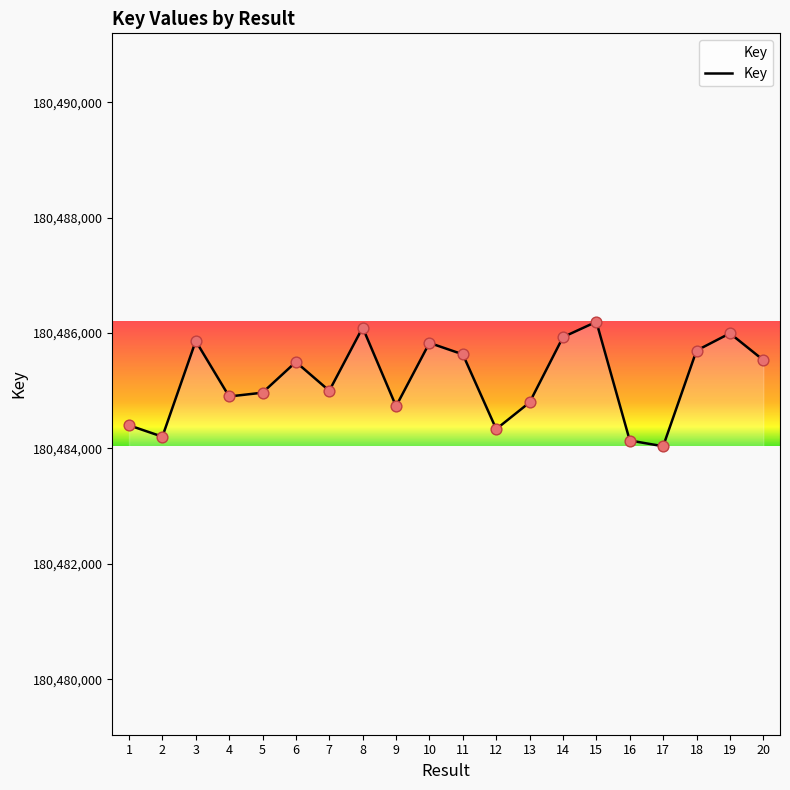

What is the change in value from 3 to 9?

-1131